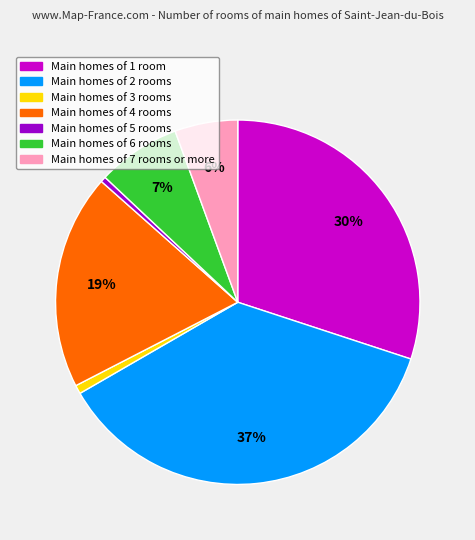

Is there a majority slice in this chart?

No